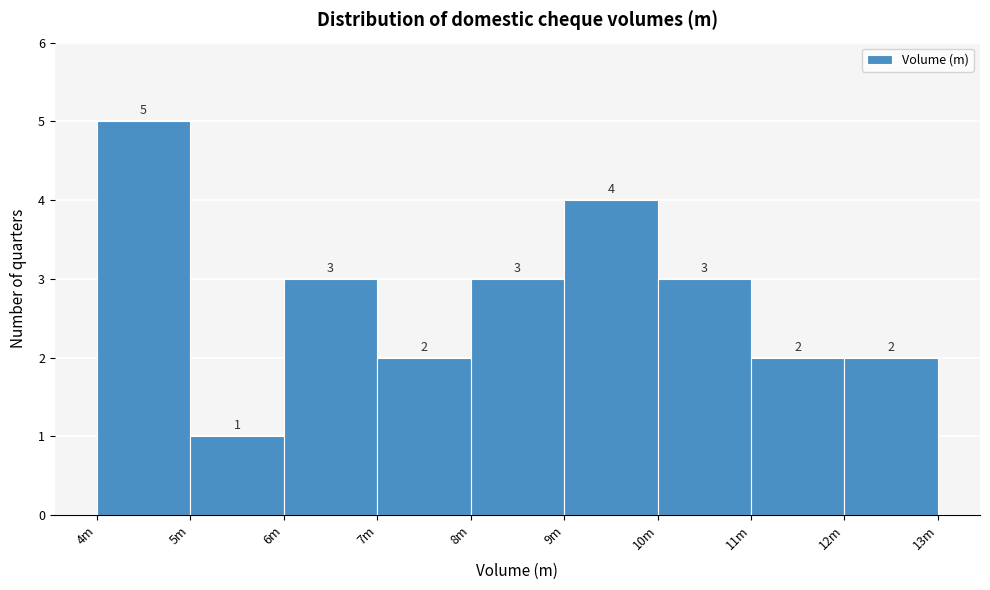

Reading right to left, what are all the values shown in this chart?

12m=2	11m=2	10m=3	9m=4	8m=3	7m=2	6m=3	5m=1	4m=5